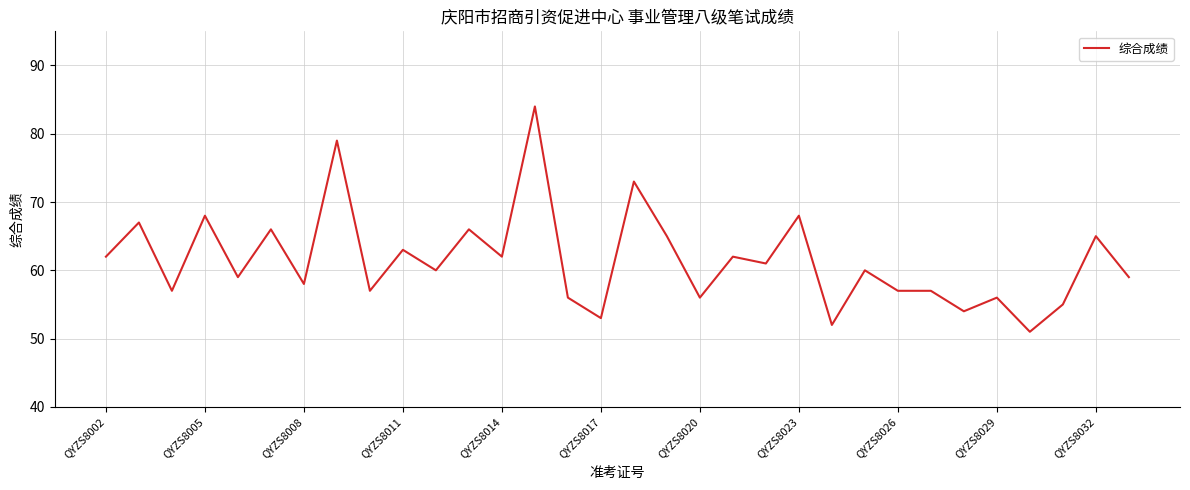

Count the number of categories in the chart.

32